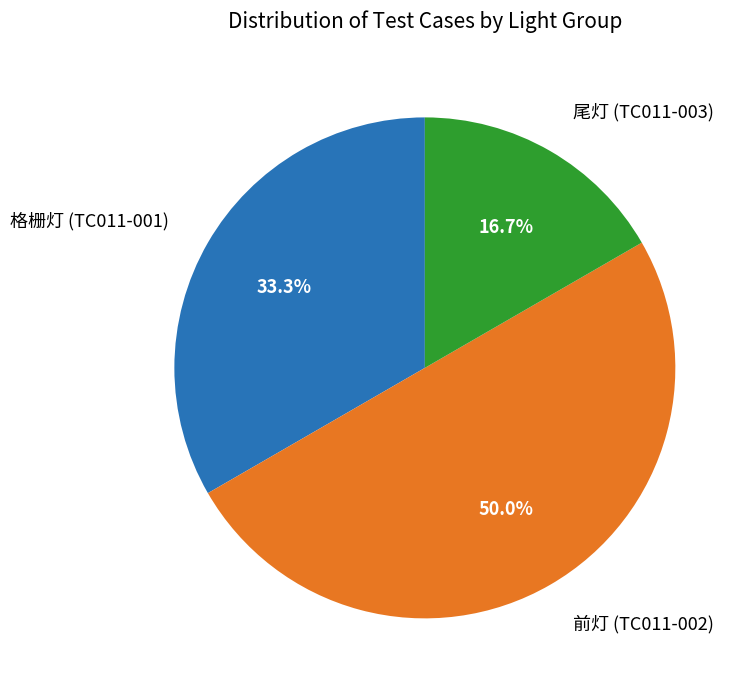

Rank the categories by value from highest to lowest.

前灯 (TC011-002), 格栅灯 (TC011-001), 尾灯 (TC011-003)